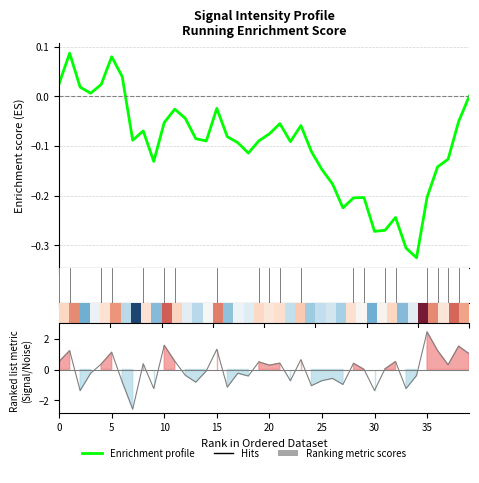

The chart shows a value of 0.4 at 10. True or false?

False